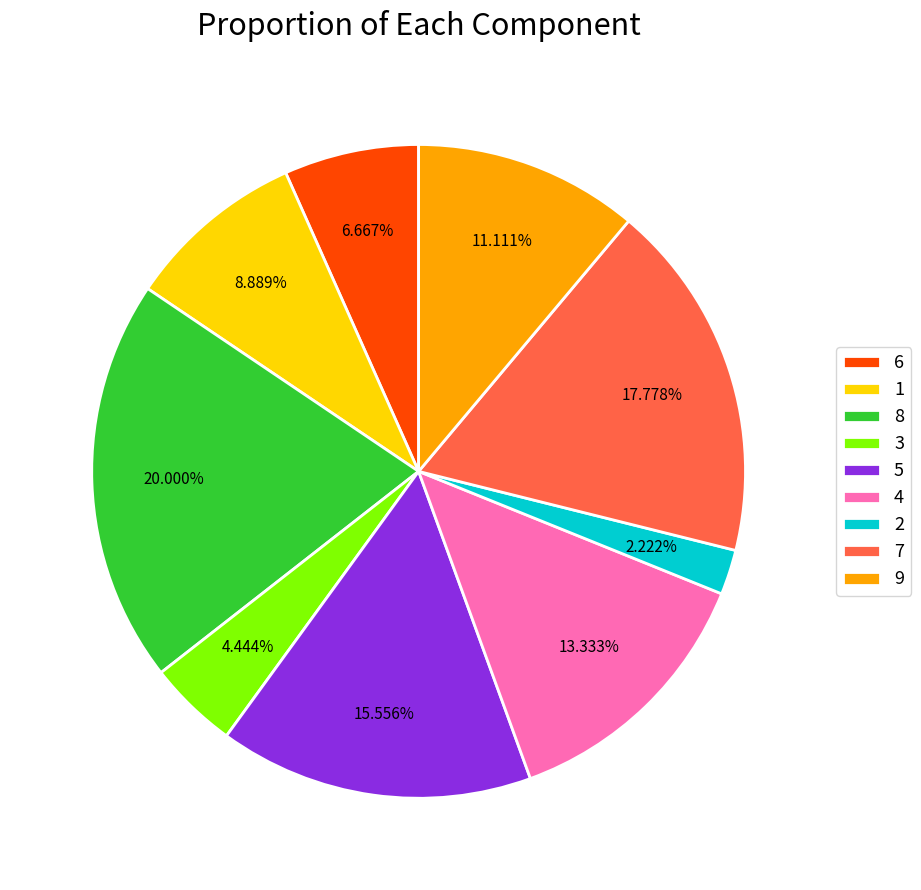

To the nearest percent, what percentage of the pie is 6?

7%